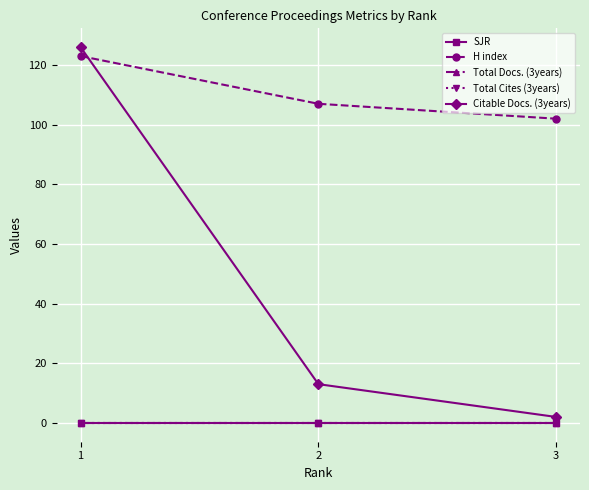

Does the chart have visible grid lines?

Yes